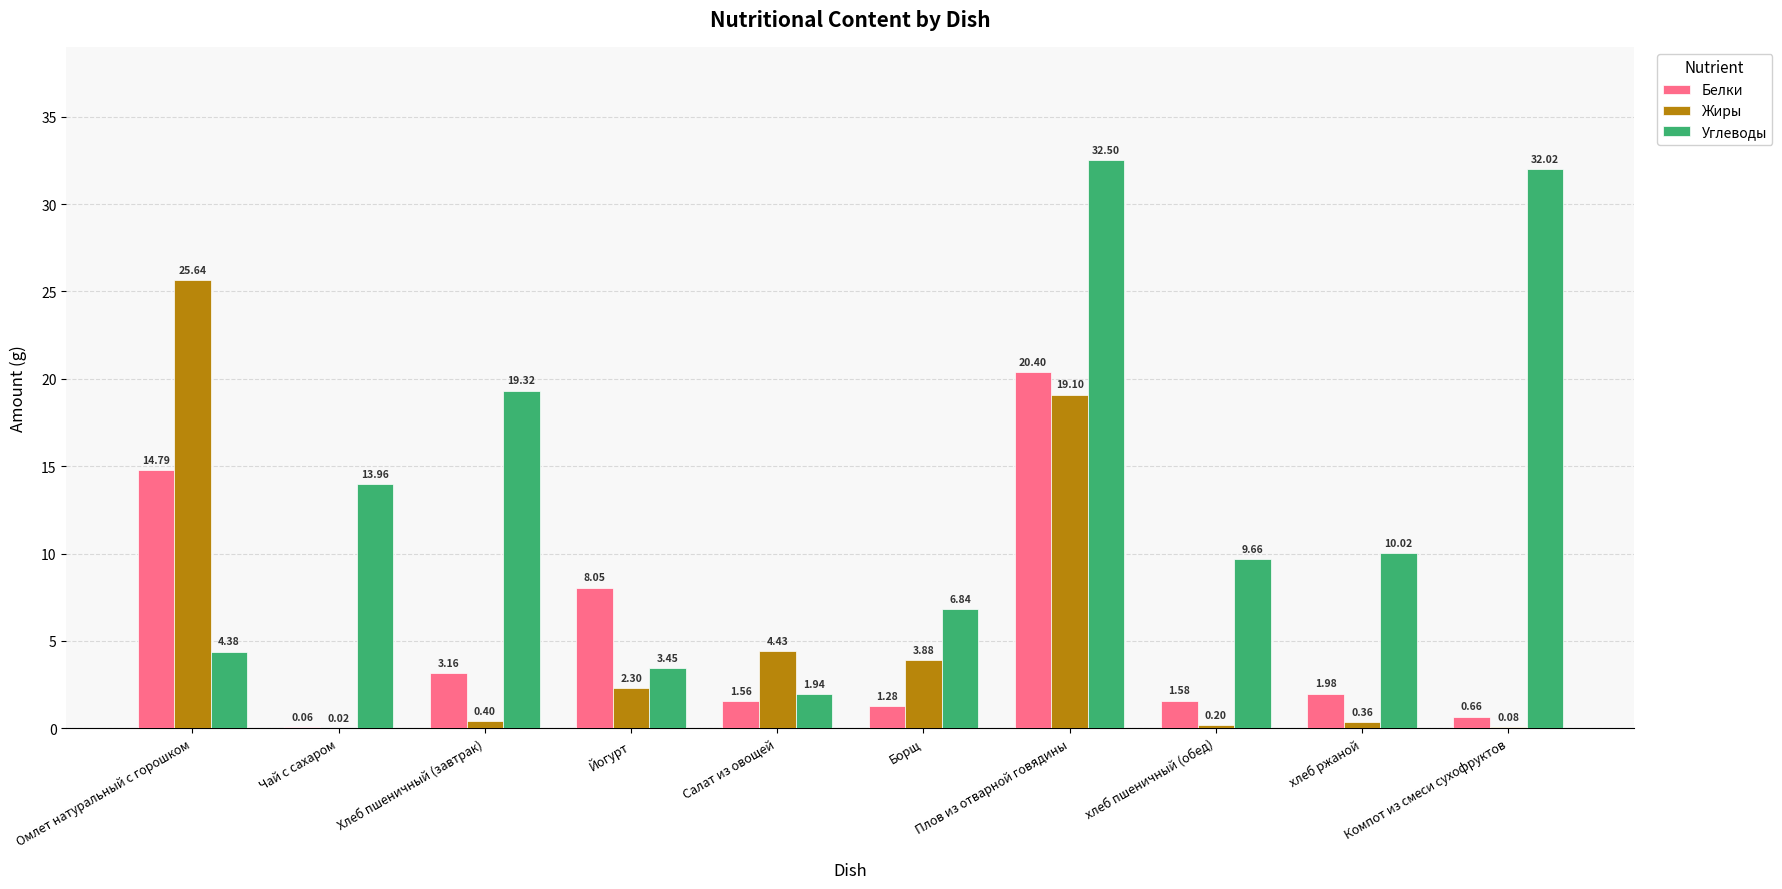

Which category has the highest value across all series?

Плов из отварной говядины